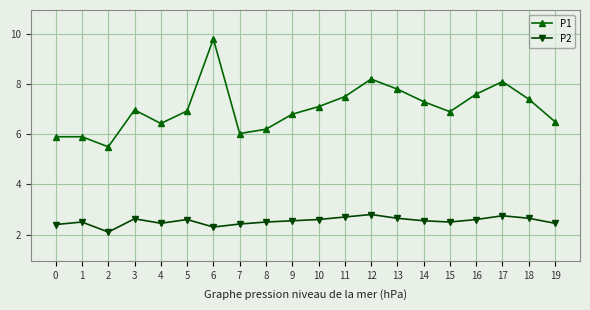

At which category is the sum across all series the highest?

6